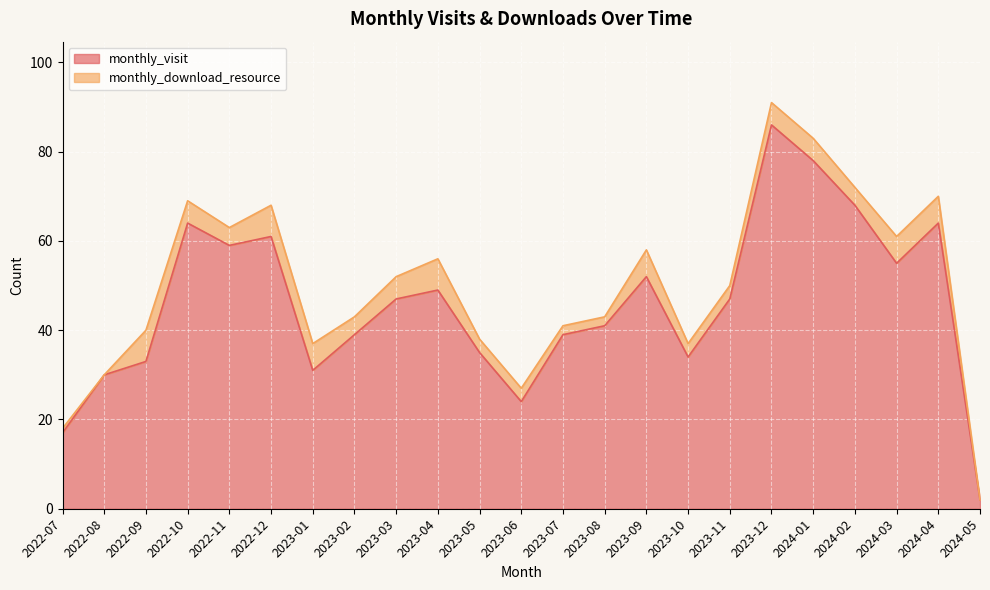

What is the value of the 23rd point from the left?

2